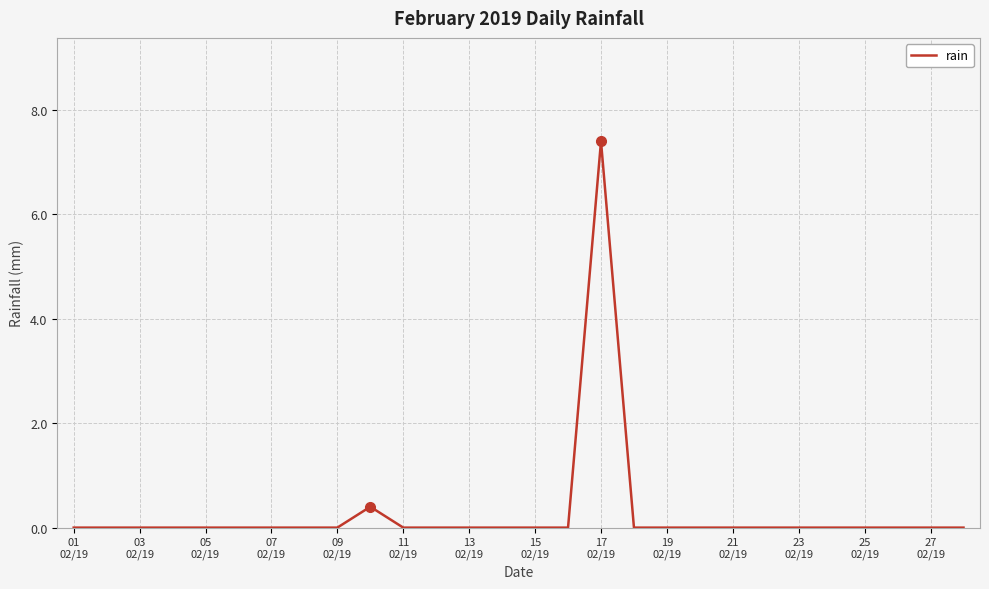

Reading left to right, extract all data points from this chart.

0.0	0.0	0.0	0.0	0.0	0.0	0.0	0.0	0.0	0.4	0.0	0.0	0.0	0.0	0.0	0.0	7.4	0.0	0.0	0.0	0.0	0.0	0.0	0.0	0.0	0.0	0.0	0.0